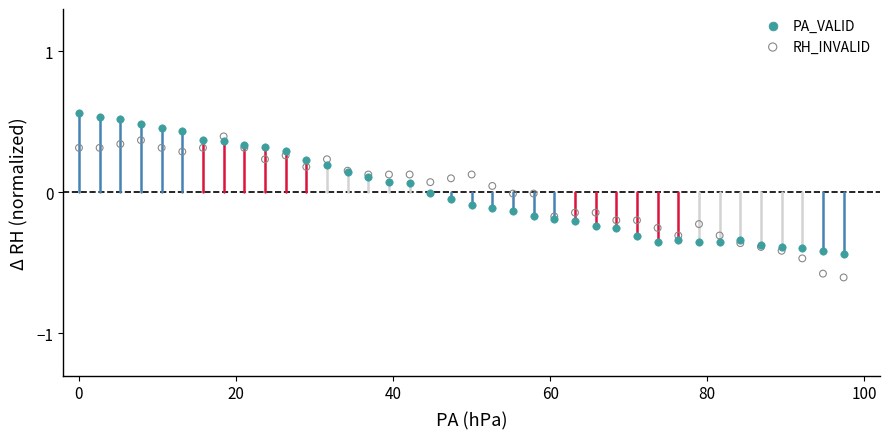

What is the X range (max minus min) for the scatter plot?

97.4